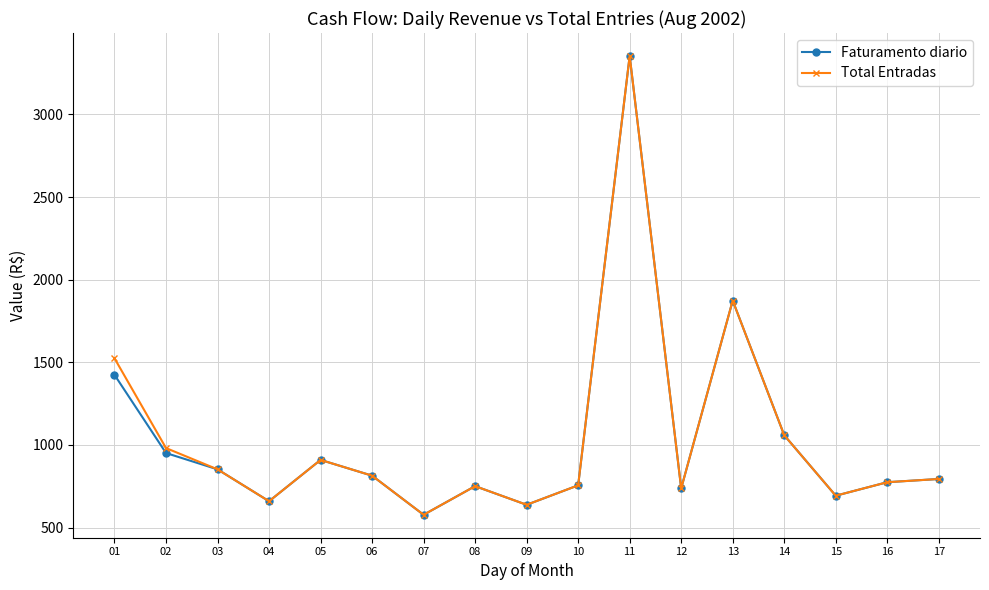

Where does the Faturamento diario series first go above 794?

01